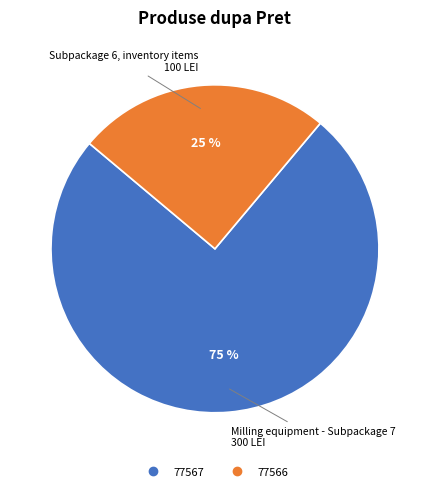

To the nearest percent, what is the combined percentage of 77566 and 77567?

100%